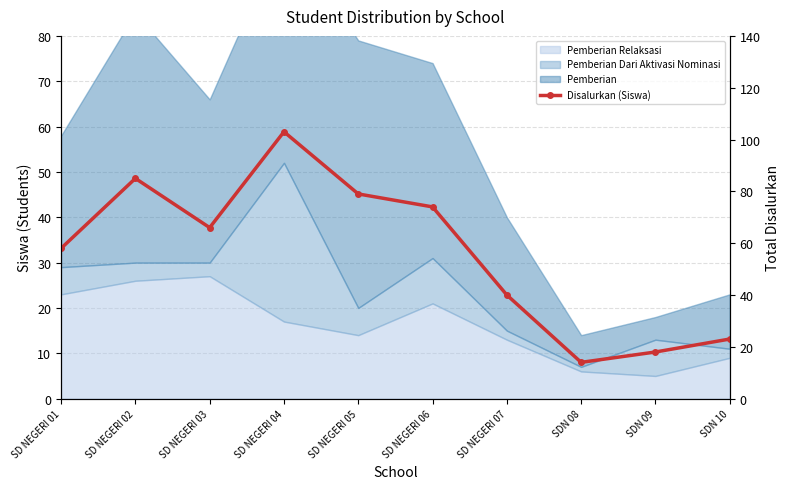

What is the value of the 5th point from the left?

79